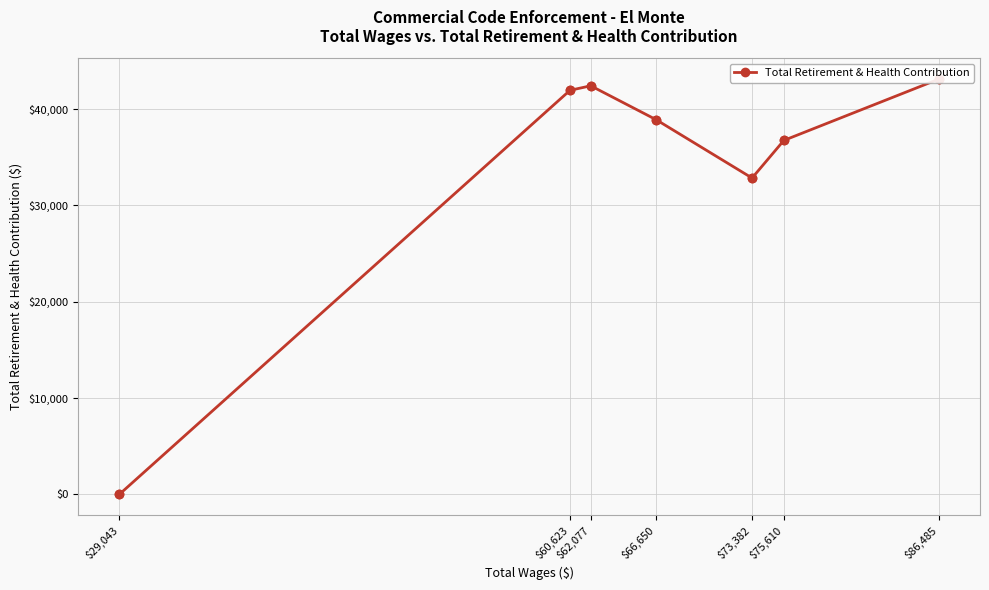

What is the change in value from $66,650 to $29,043?

-38909